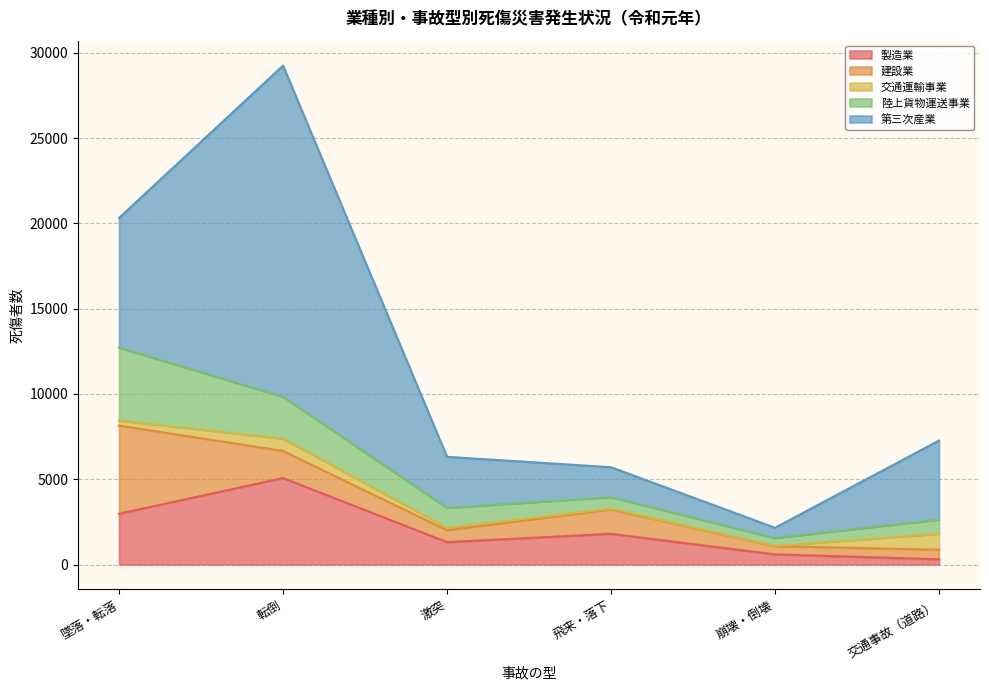

Between 交通事故（道路） and 転倒, which is larger?

転倒